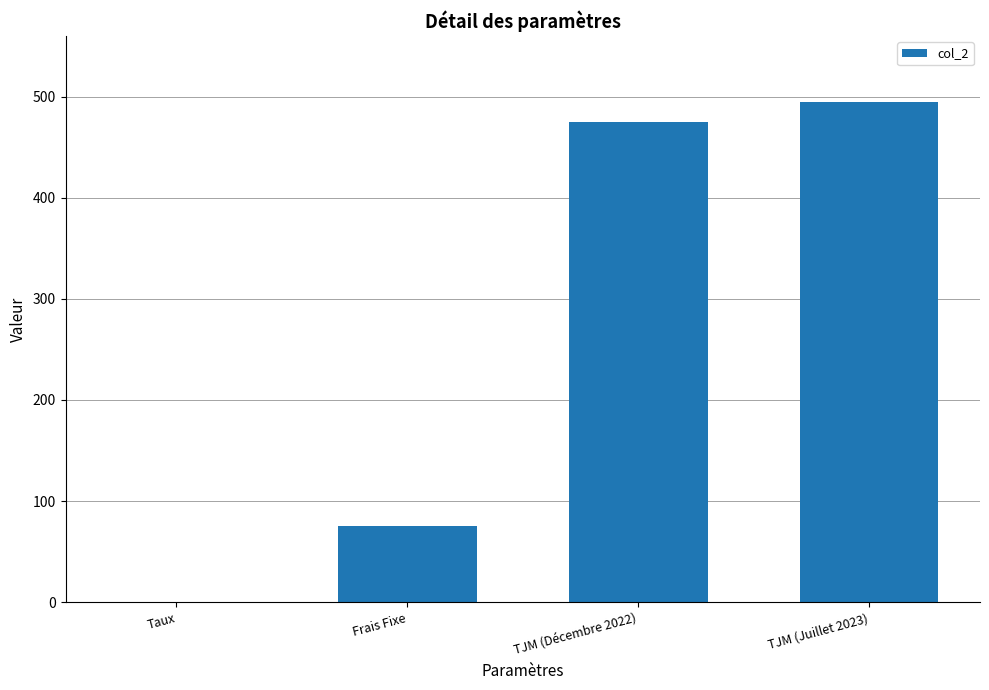

What is the change in value from Frais Fixe to TJM (Décembre 2022)?

+400.0